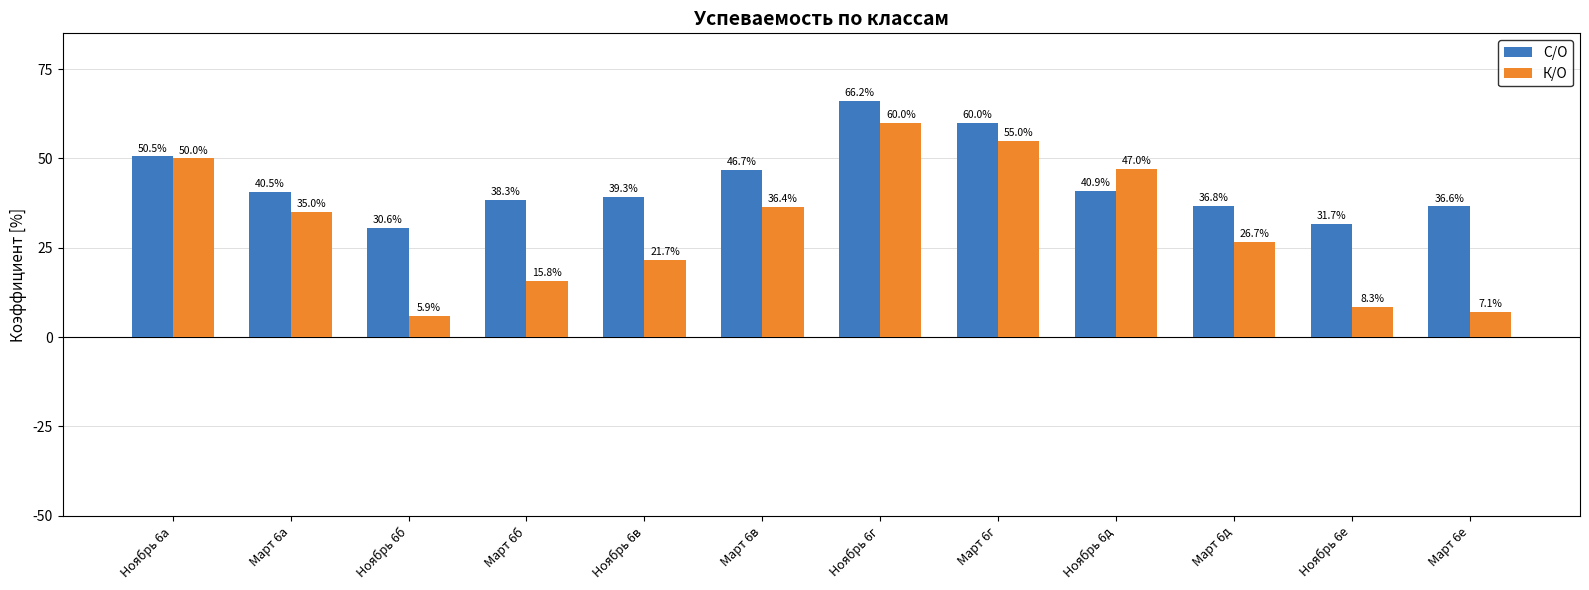

Which category has the lowest value across all series?

Ноябрь 6б